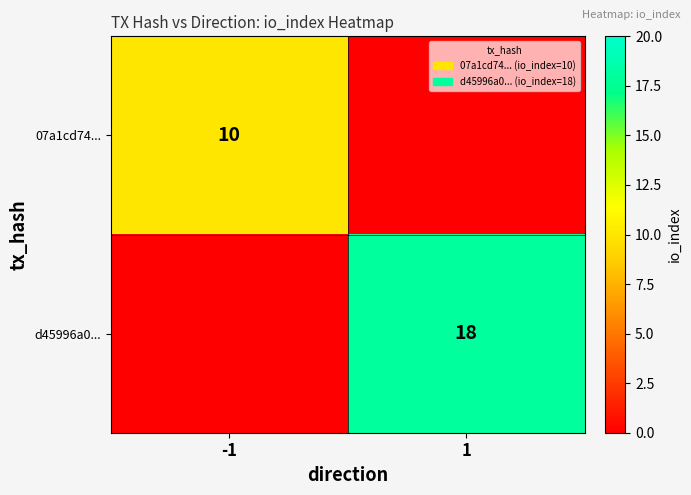

The 07a1cd74... series shows 10 at -1. True or false?

True